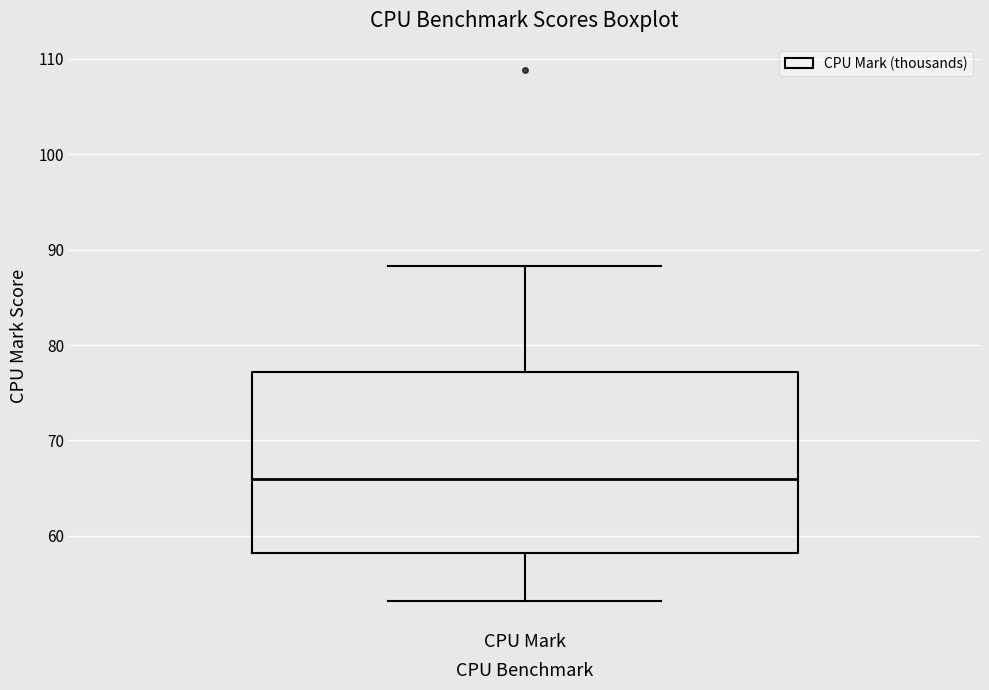

Transcribe this box plot: give where the median line is, the range the box spans, and where the two whiskers end, as read against the y-axis. The values are not printed on the chart, so give them approximately, as read against the axis.

median 66, box 58 to 77, whiskers 53 to 88